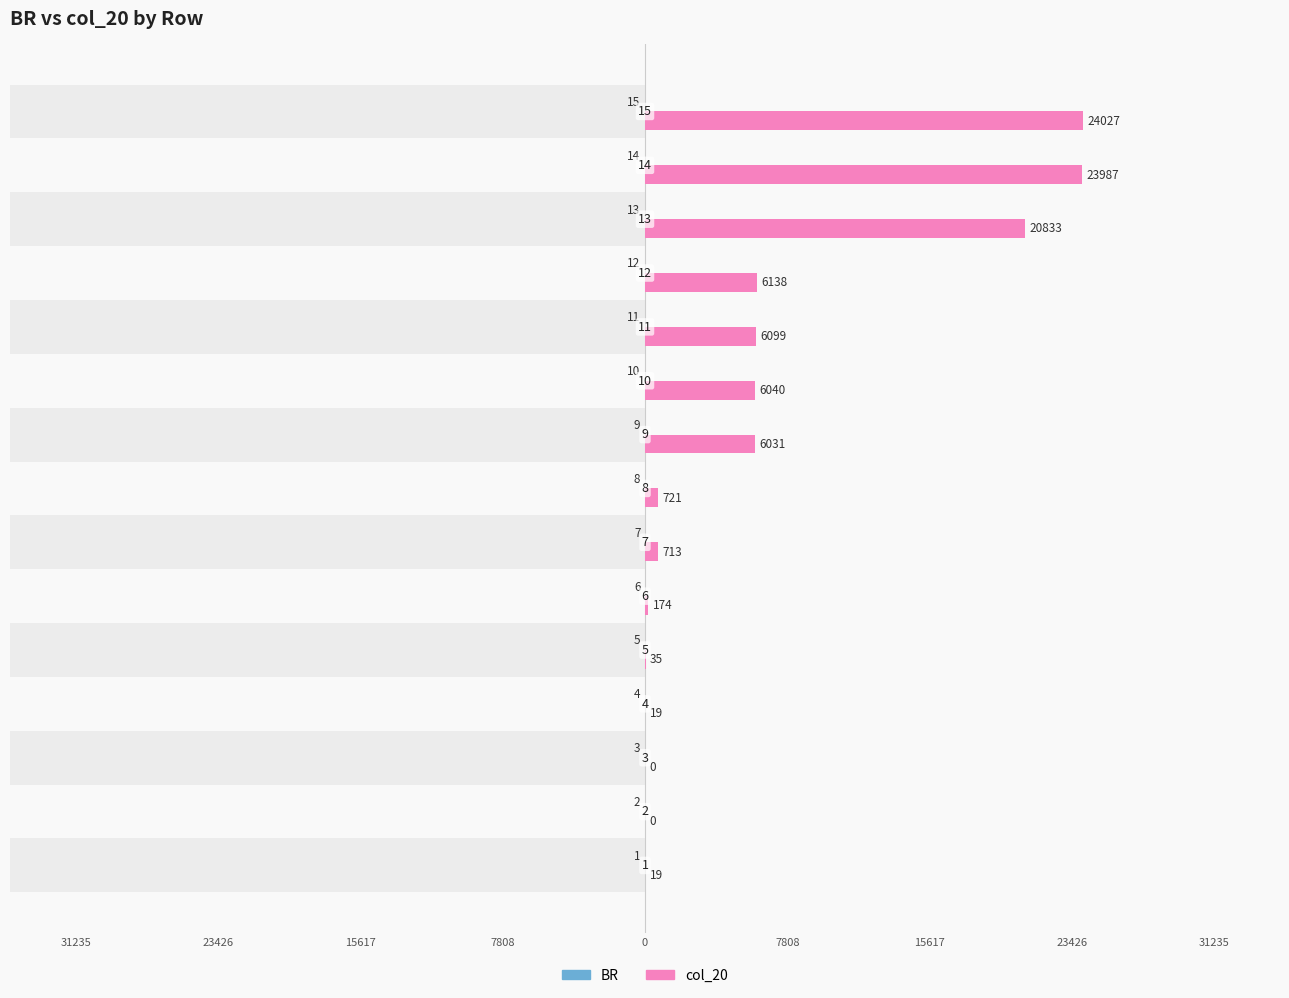

How many data points does each series have?

15